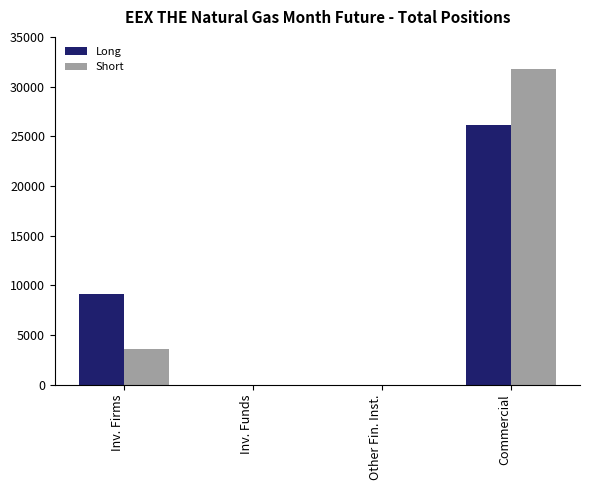

Count the number of categories in the chart.

4